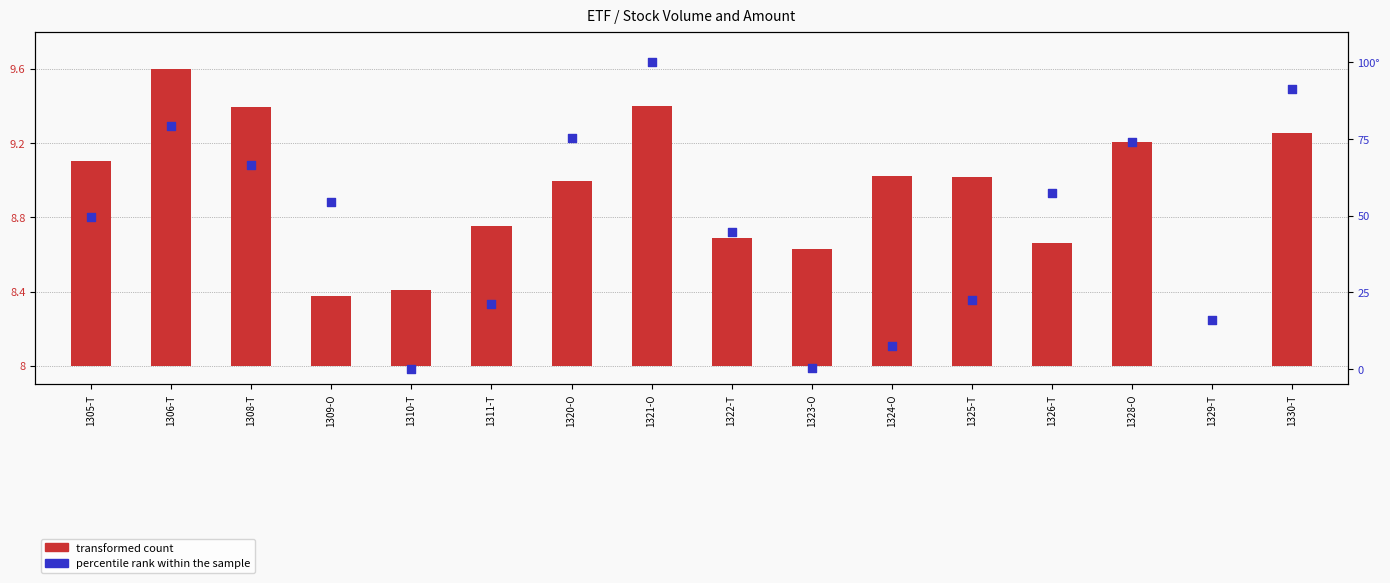

At which category is the sum across all series the highest?

1321-O